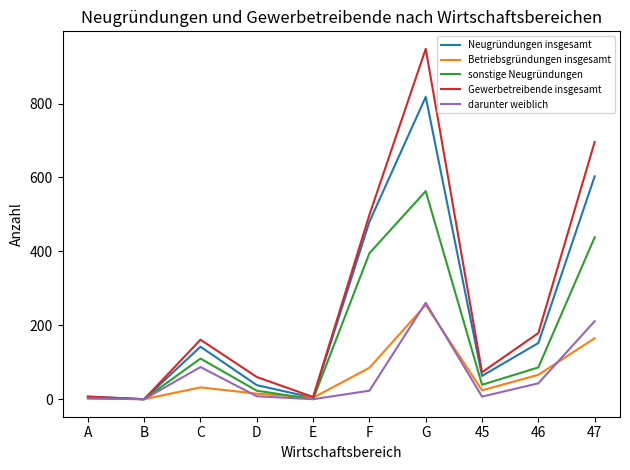

True or false: darunter weiblich has more than 0 interior local peaks.

True